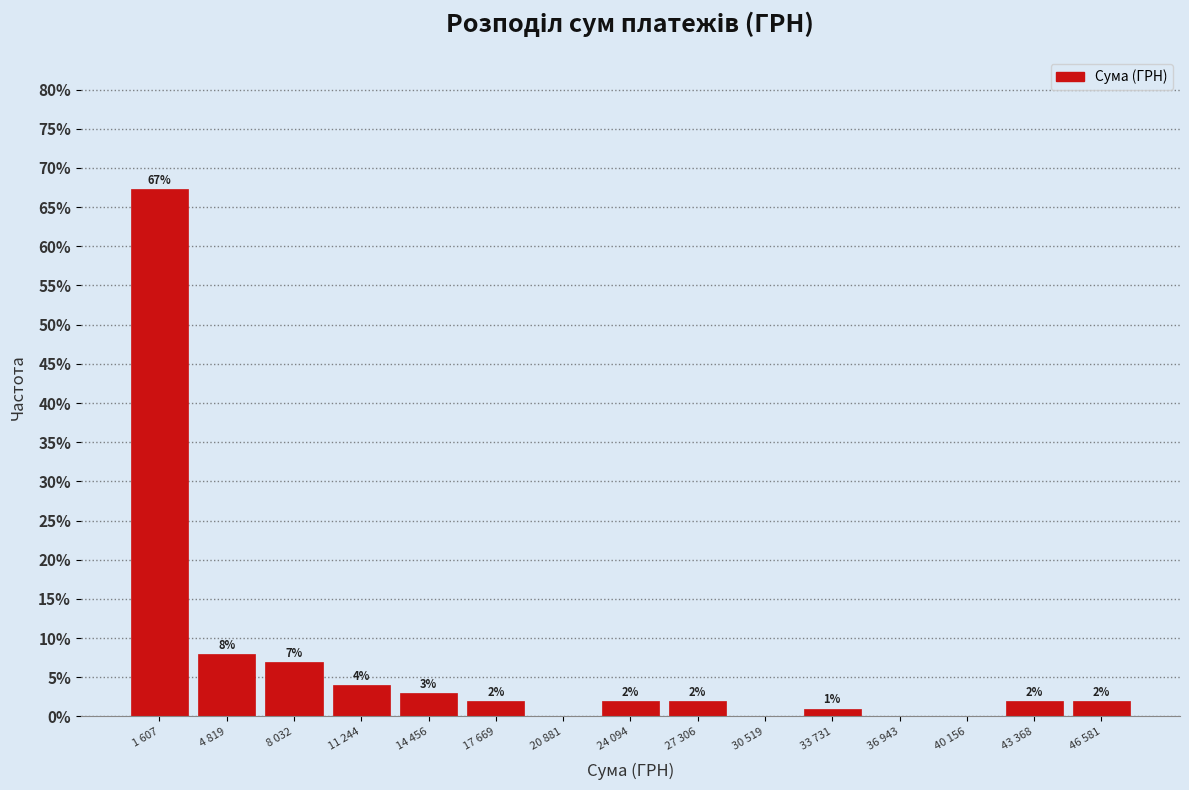

What is the sum of all values?

100.0